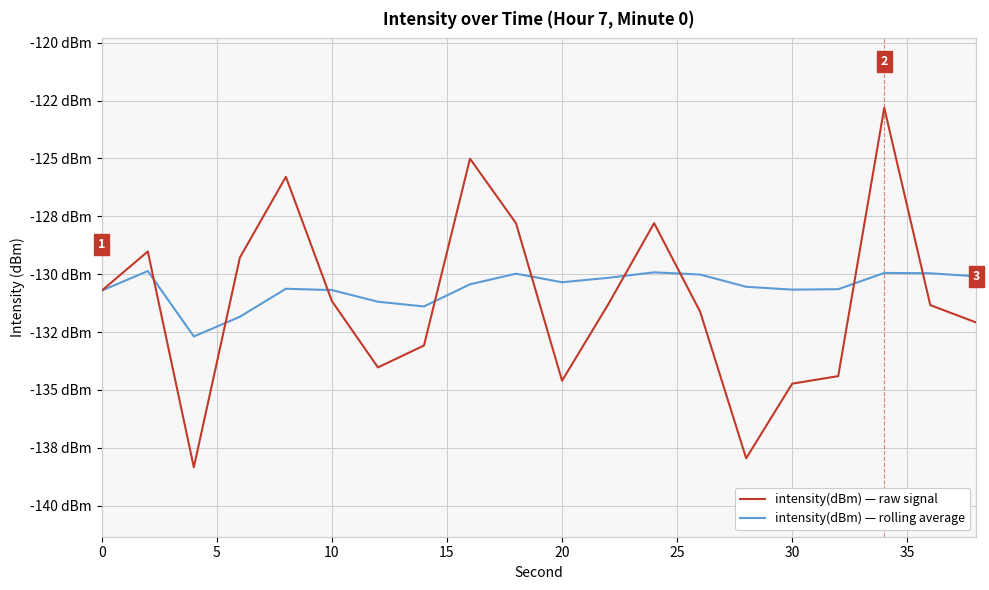

What is the sum of all intensity(dBm) — rolling average values?

-2611.7